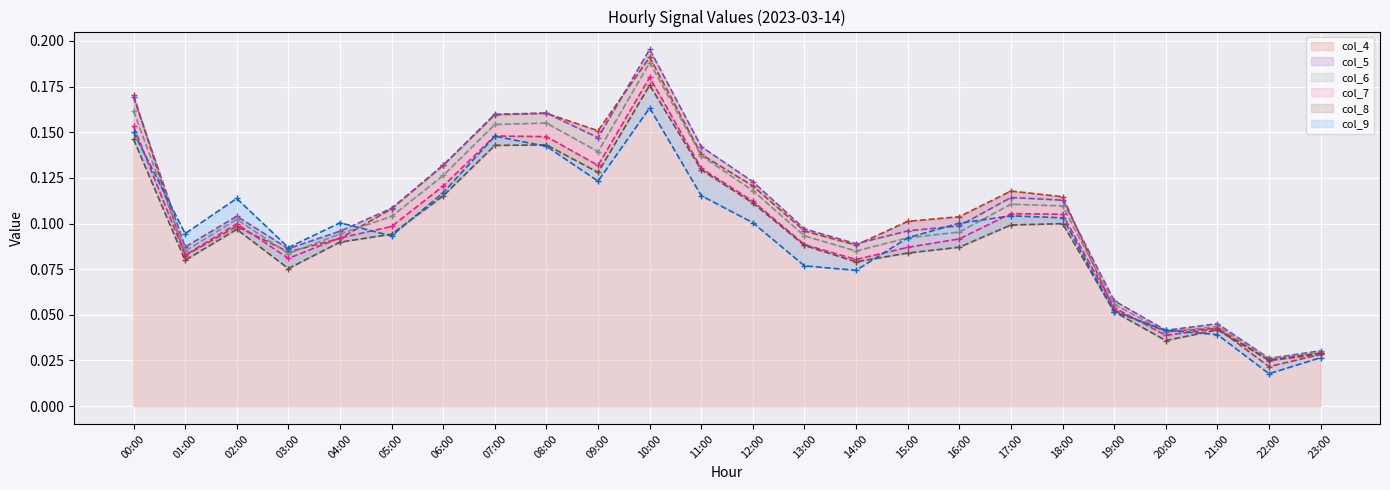

What is the value of the col_5 point at the 20th from the left?

0.1